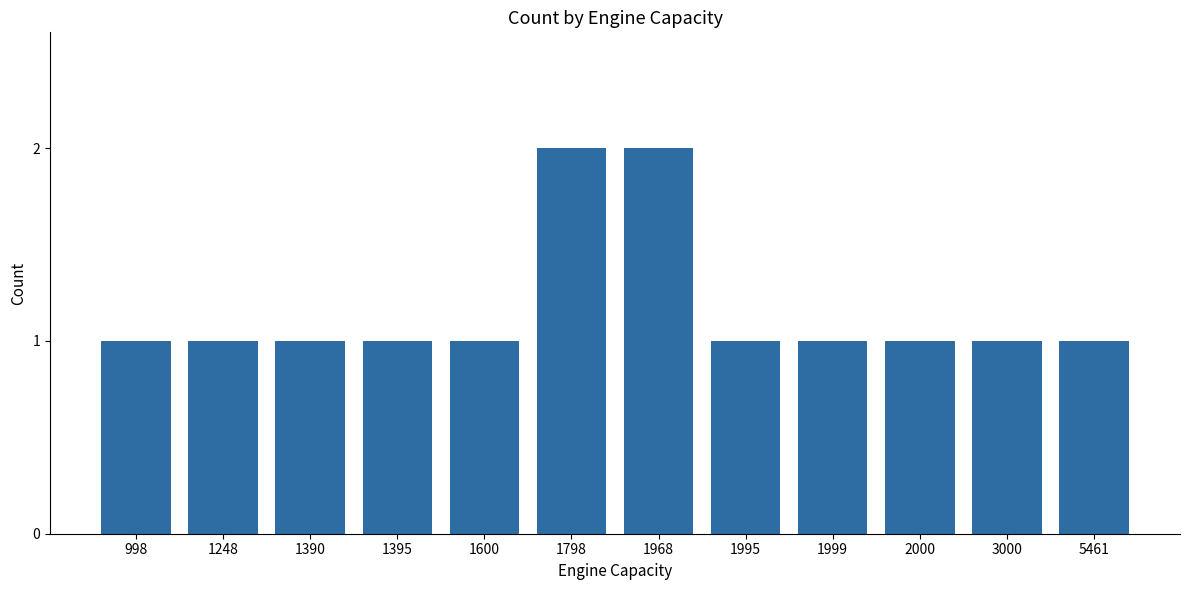

What is the value of the 8th bar from the left?

1